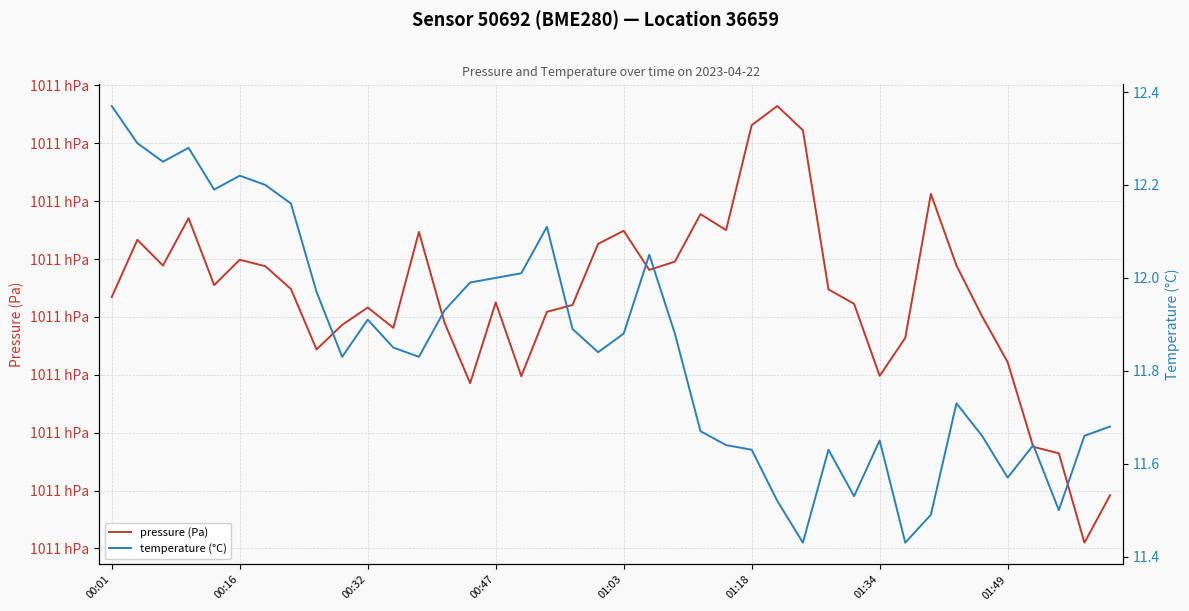

How many interior local valleys does the temperature (°C) series have?

10